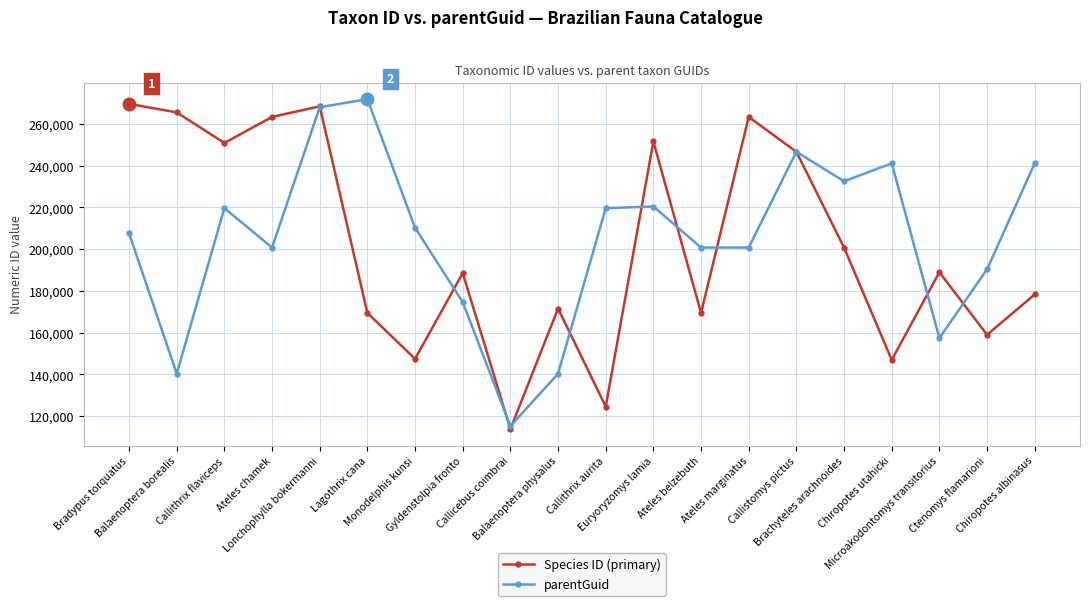

What is the label of the 10th point from the right?

Callithrix aurita